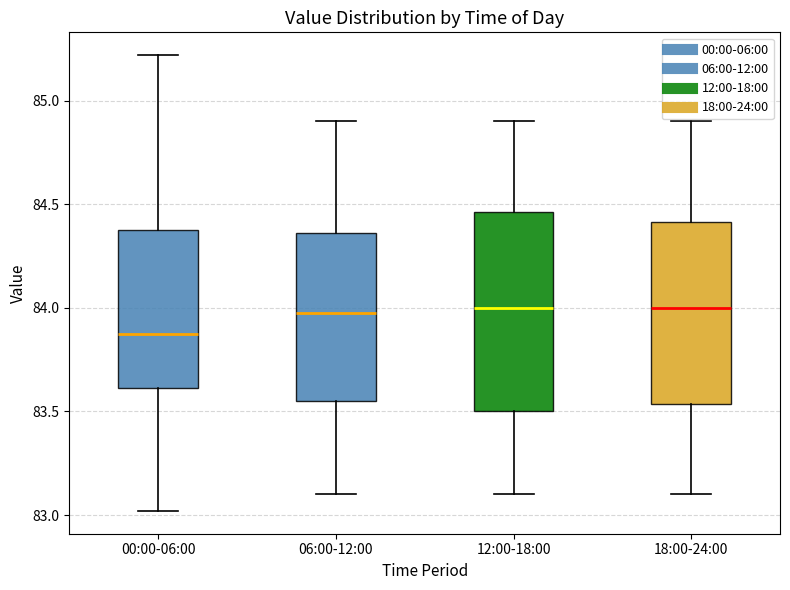

Comparing the boxes themselves (not the whiskers), which one is the tallest?

12:00-18:00